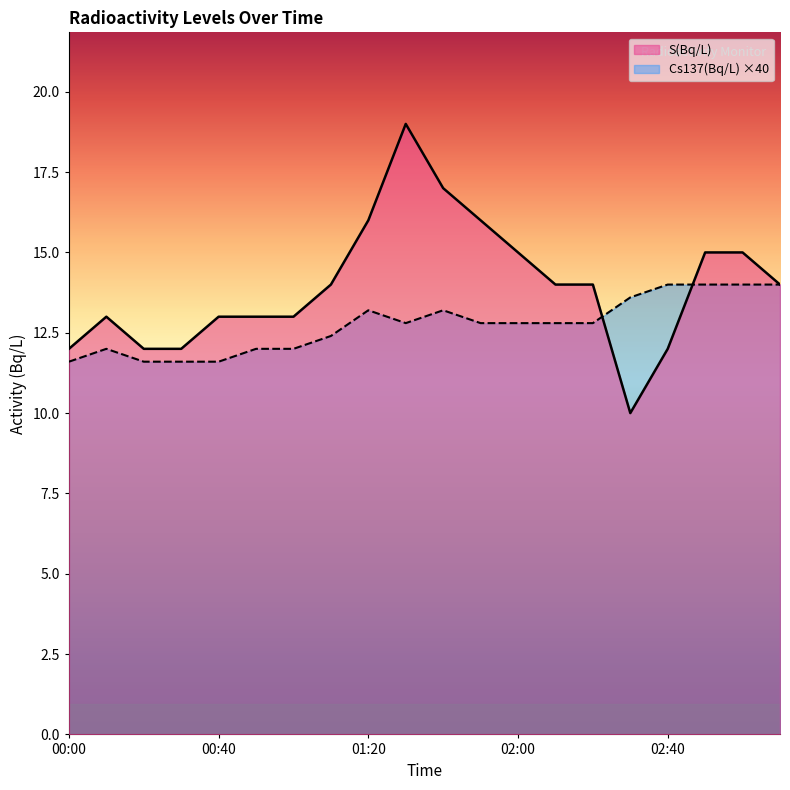

How many lines are shown in the chart?

2